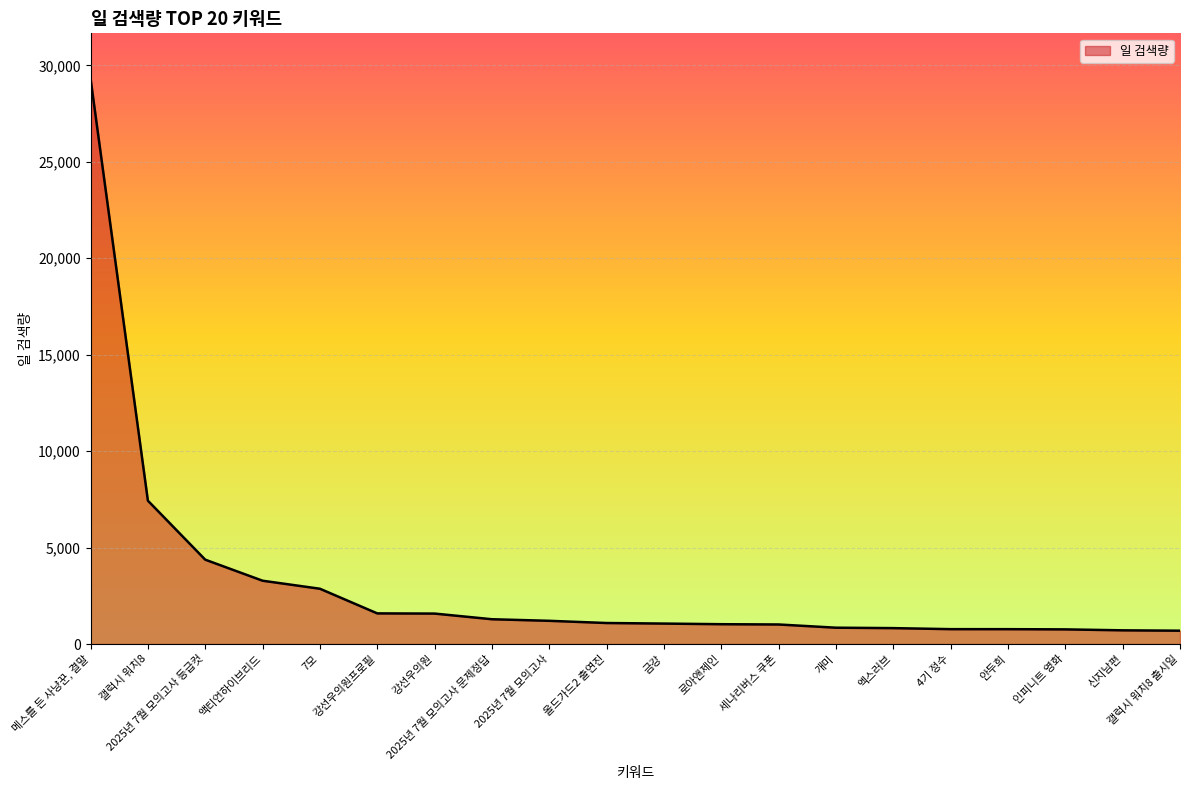

What is the smallest value displayed?

692